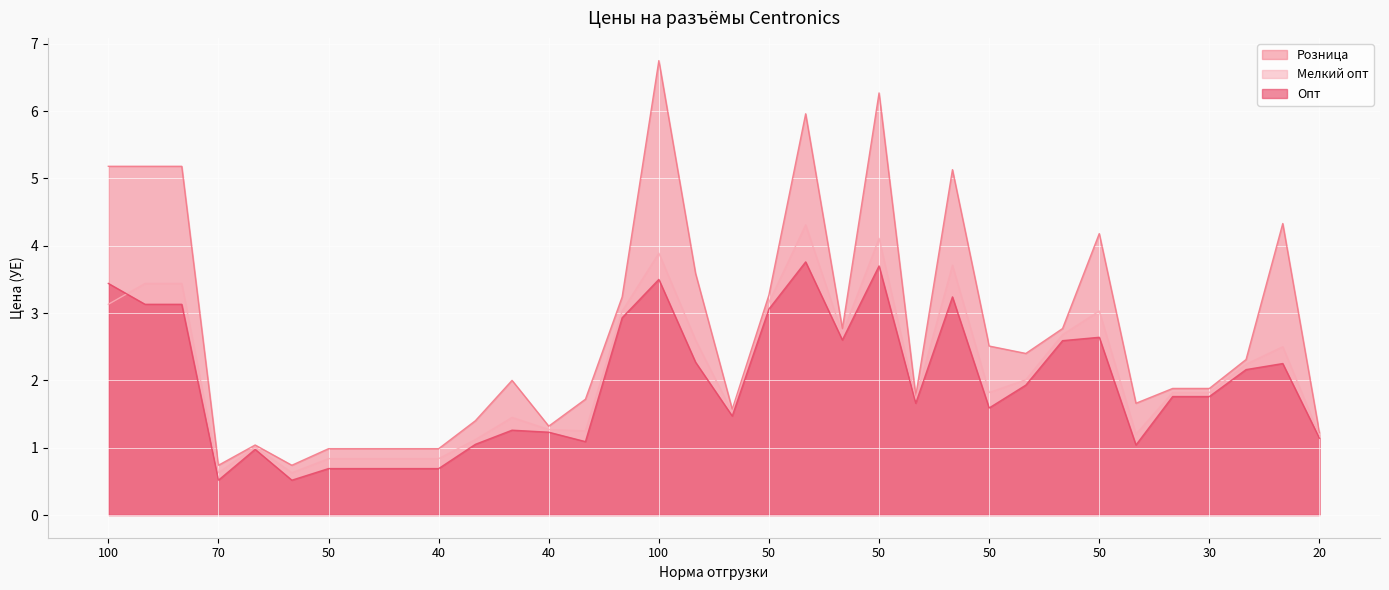

What is the label of the 32nd point from the left?

40